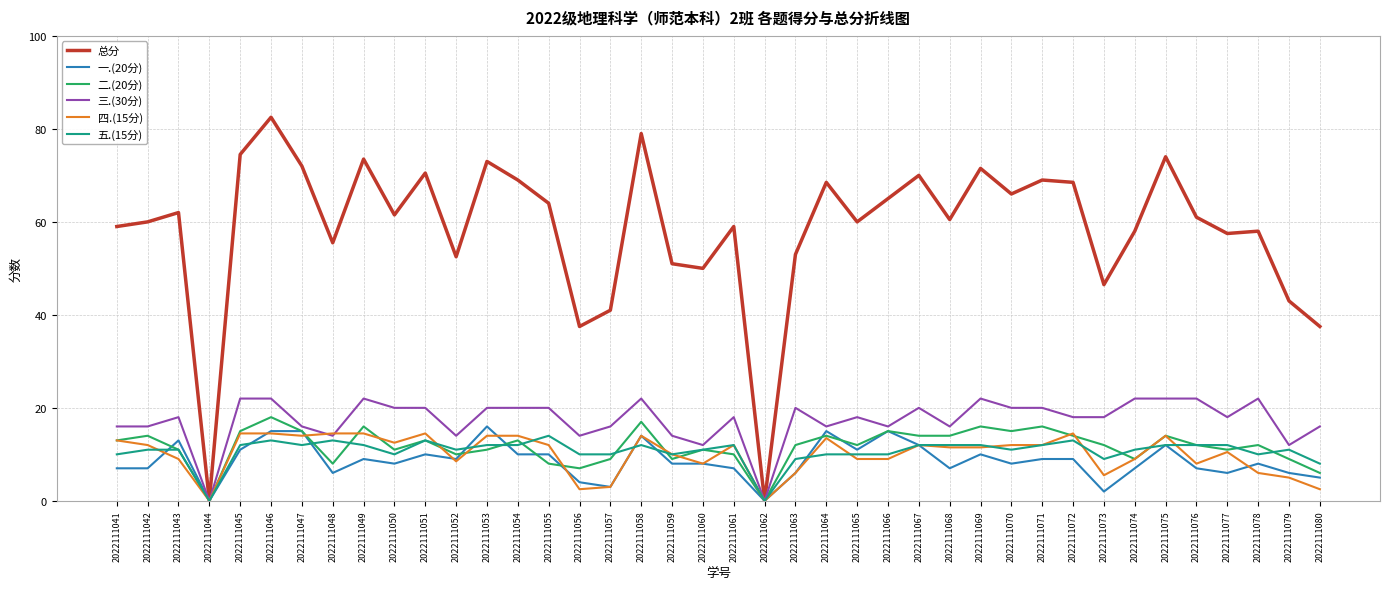

What is the difference between the highest and lowest values at 2022111049?

64.5